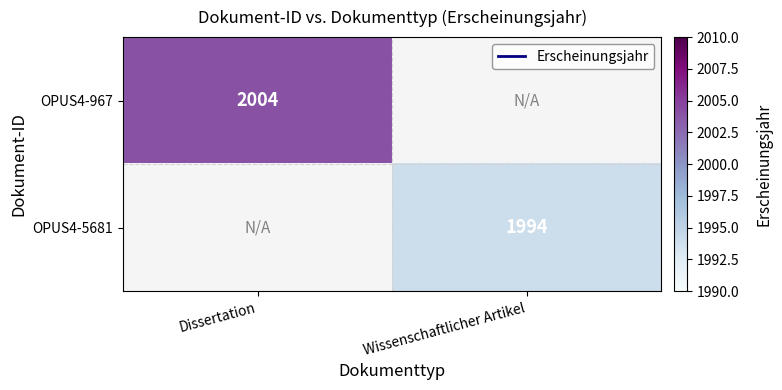

The OPUS4-967 series shows 2004 at Dissertation. True or false?

True